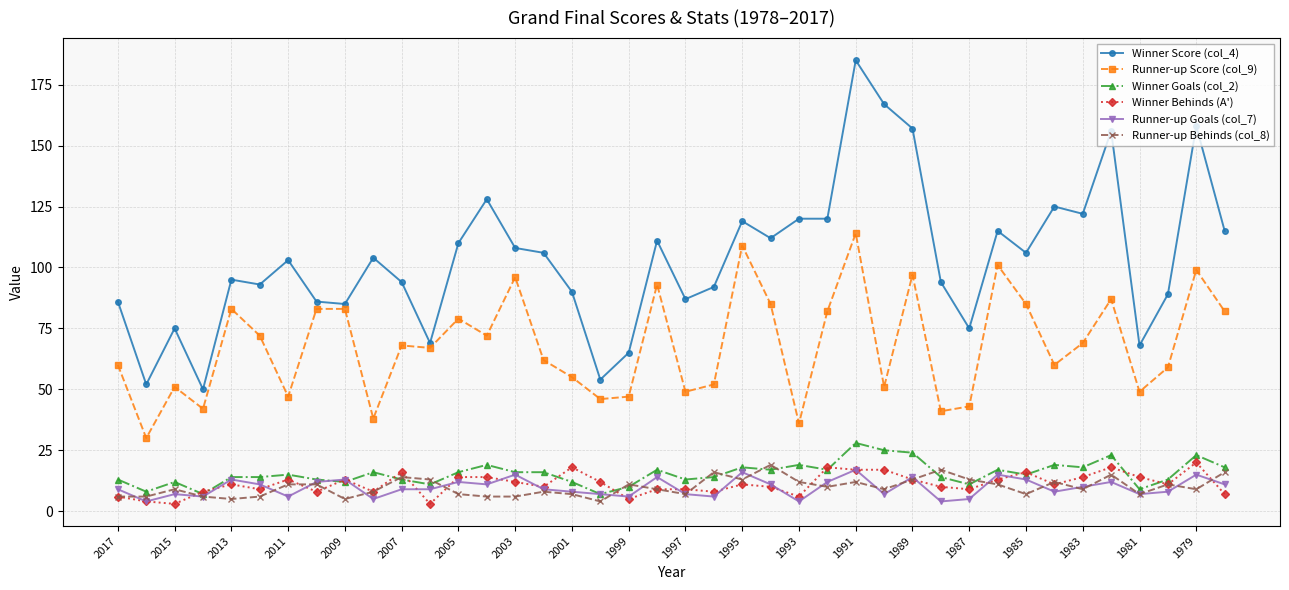

True or false: Winner Score (col_4) has more than 1 interior local peaks.

True